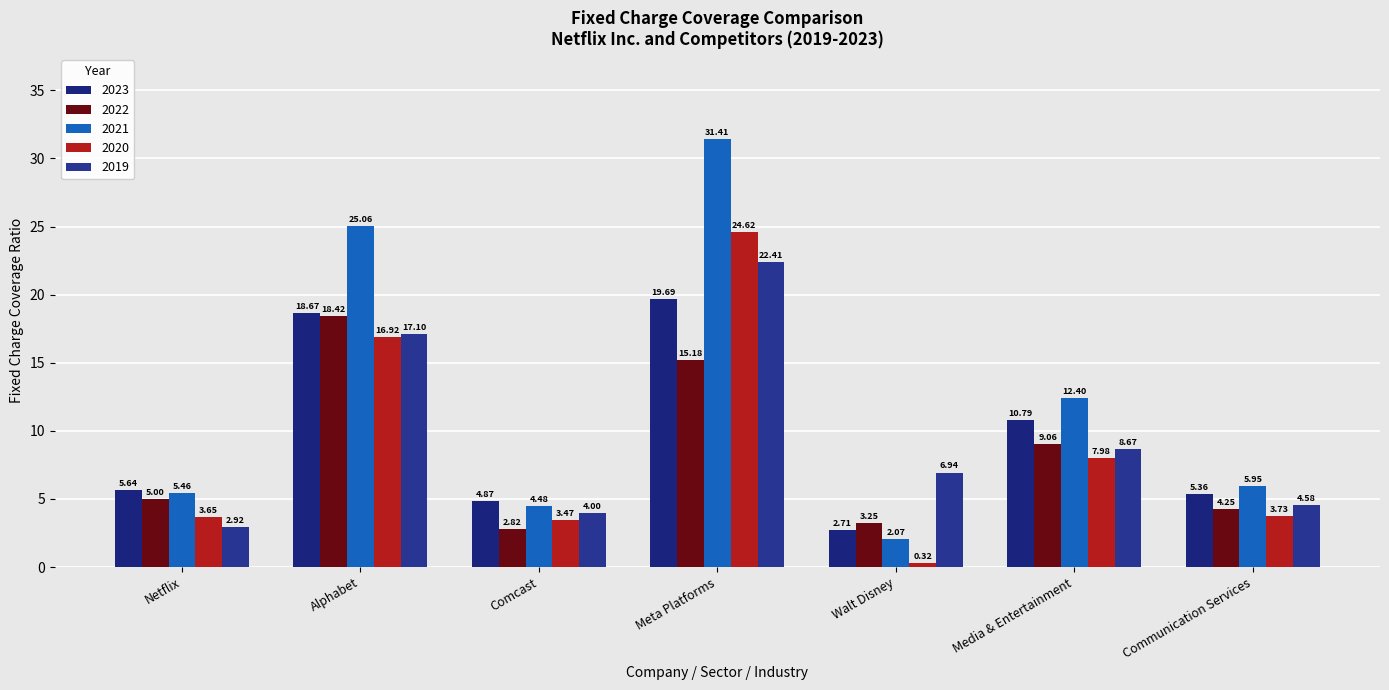

What is the label of the 2nd bar from the right?

Media & Entertainment